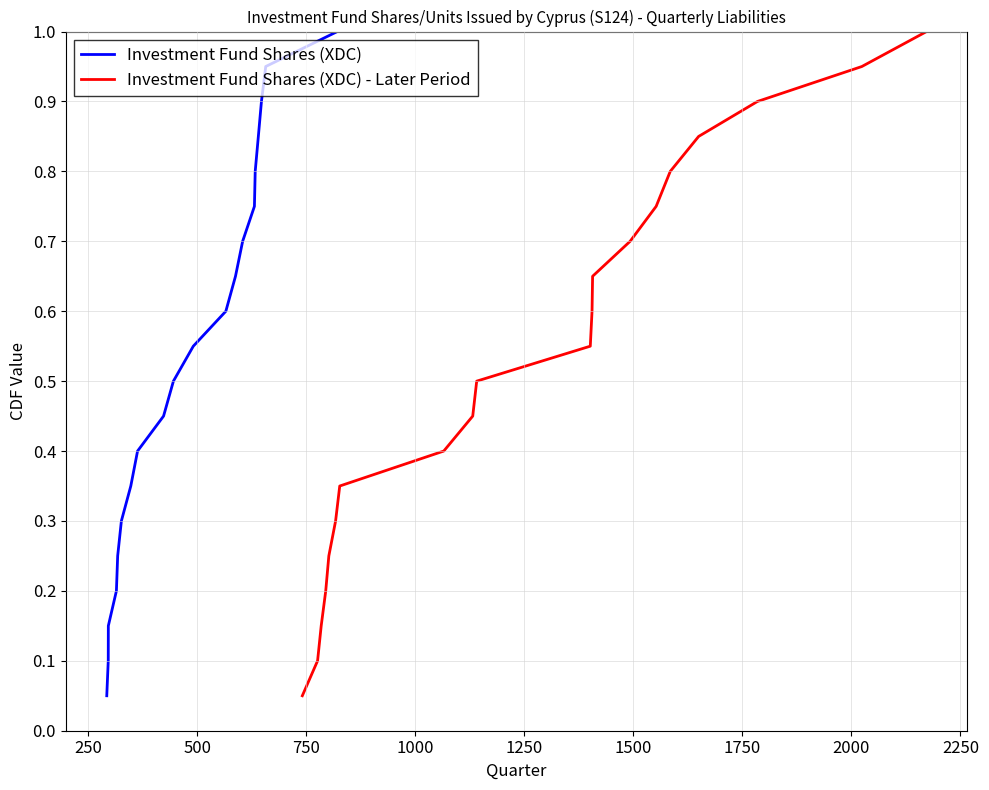

How many lines are shown in the chart?

2